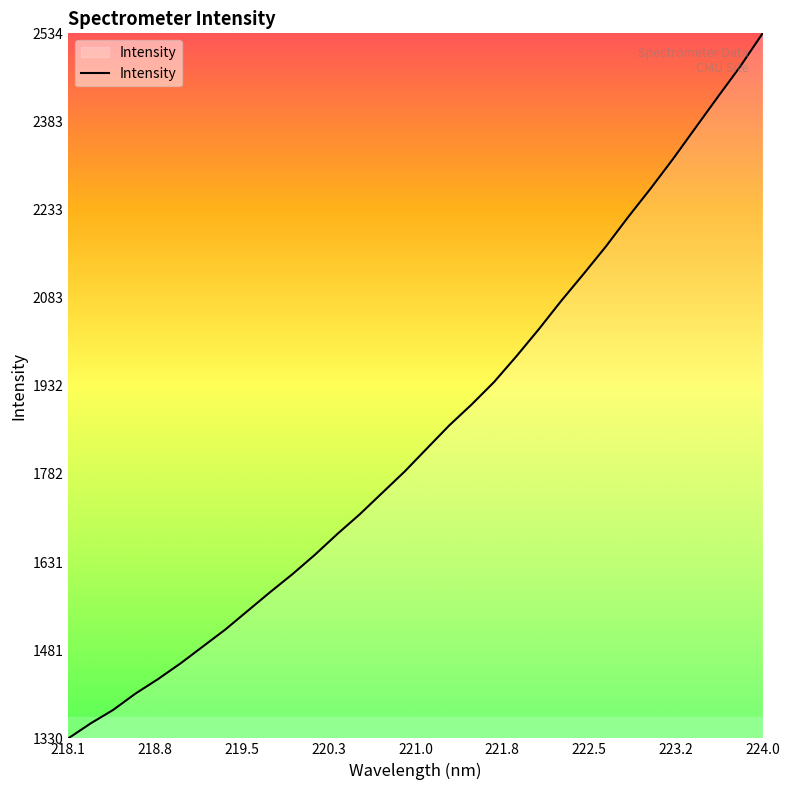

What is the difference between the maximum and minimum values?

1203.7